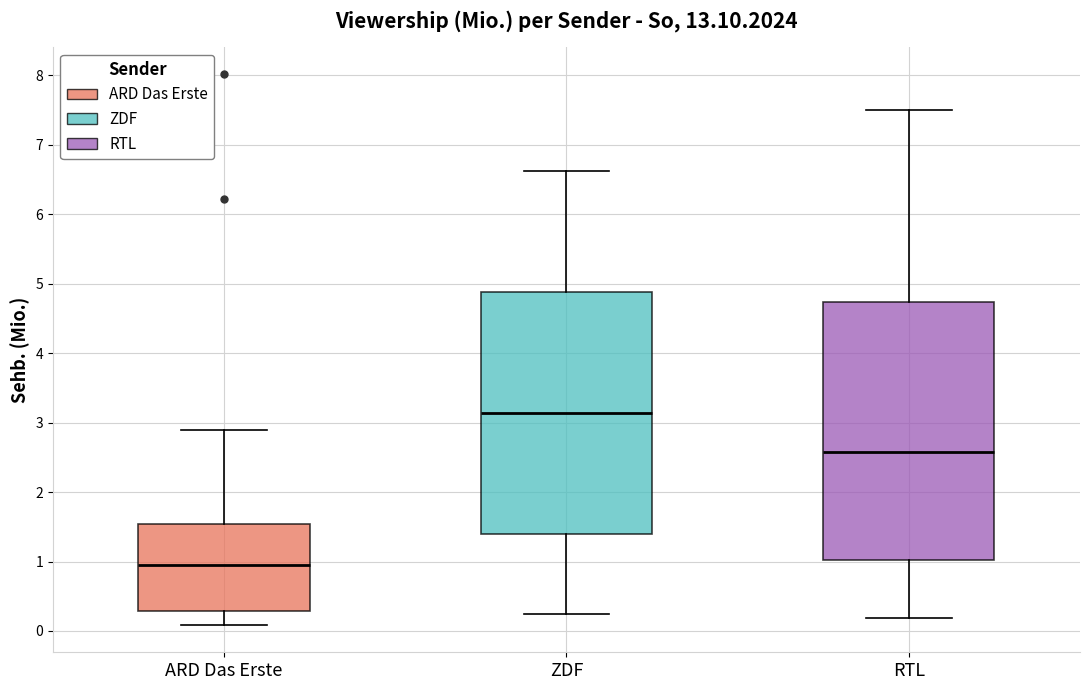

Which box has the highest median line?

ZDF